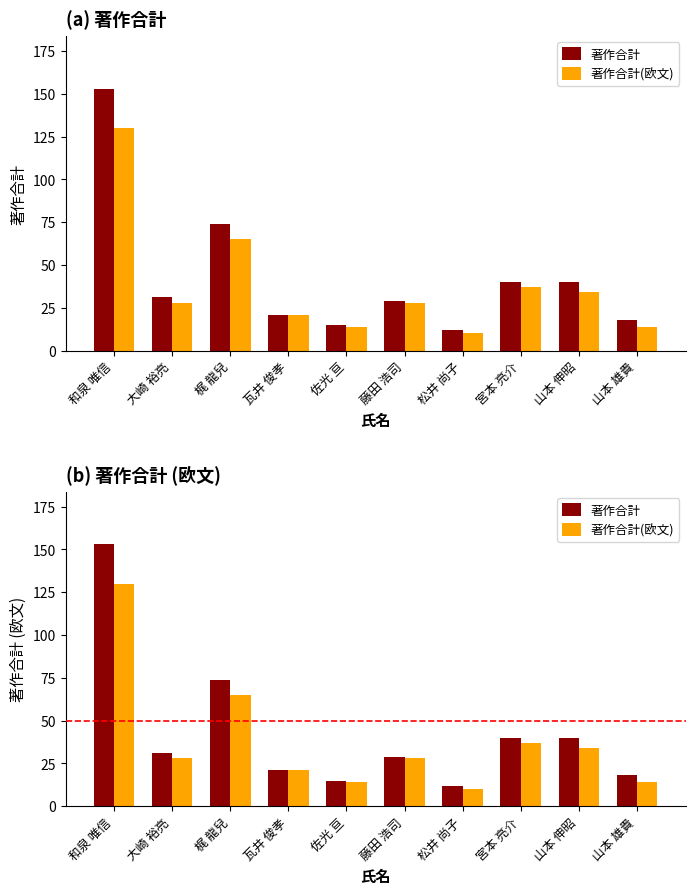

What is the difference between the highest and lowest values at 山本 雄貴?

4